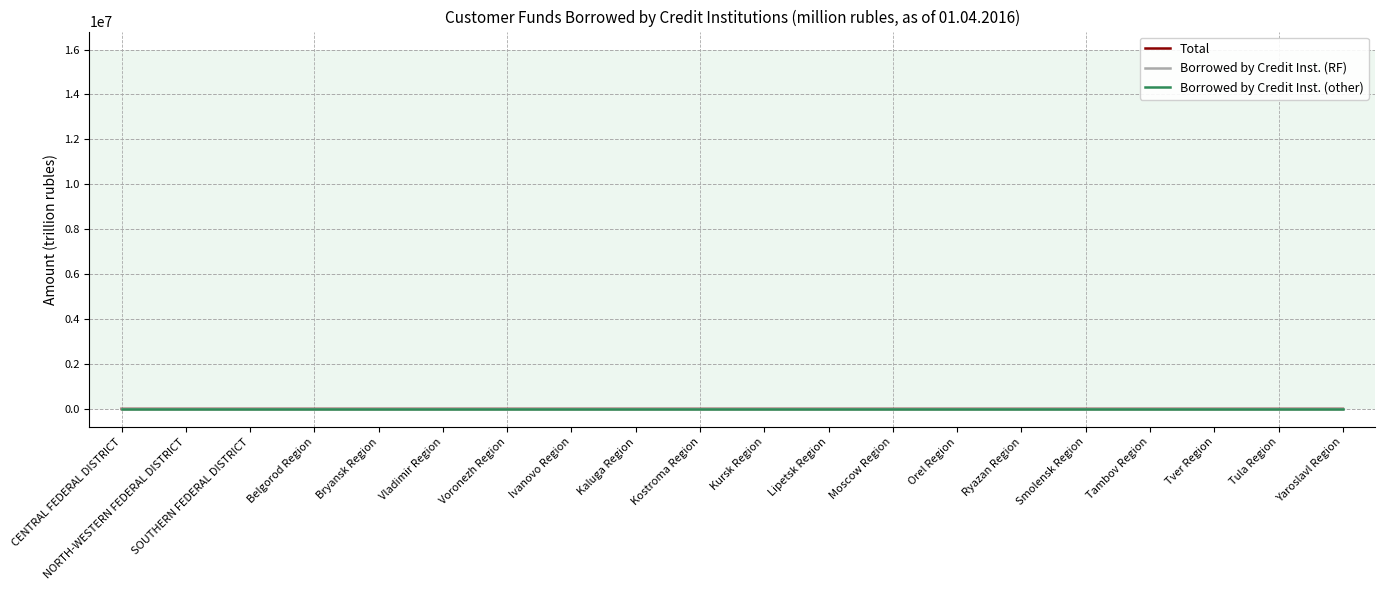

What is the difference between the maximum and minimum values in the Borrowed by Credit Inst. (other) series?

0.9